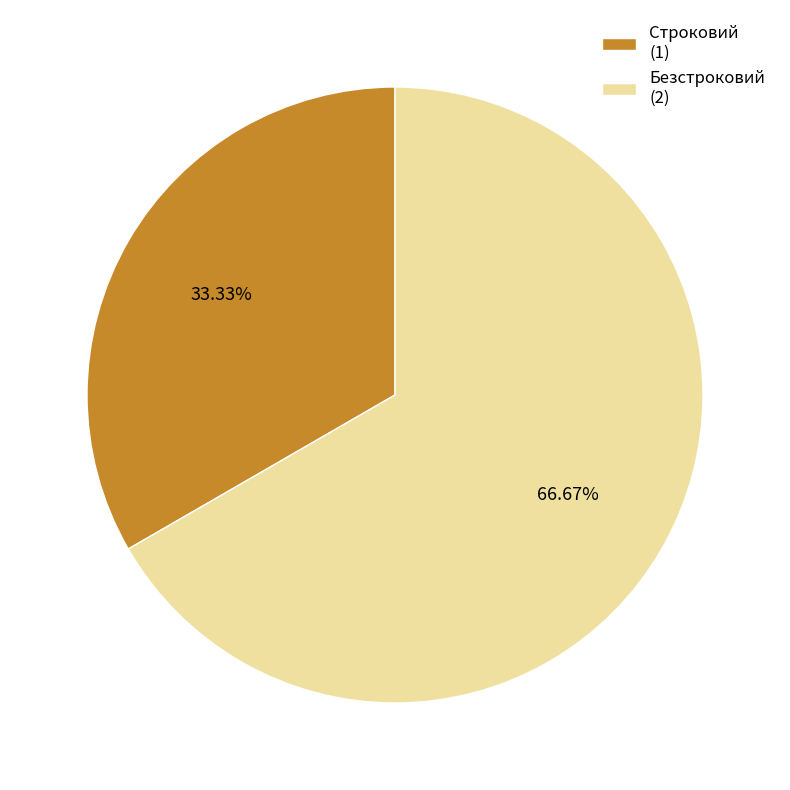

What percentage is the Безстроковий slice, to the nearest percent?

67%